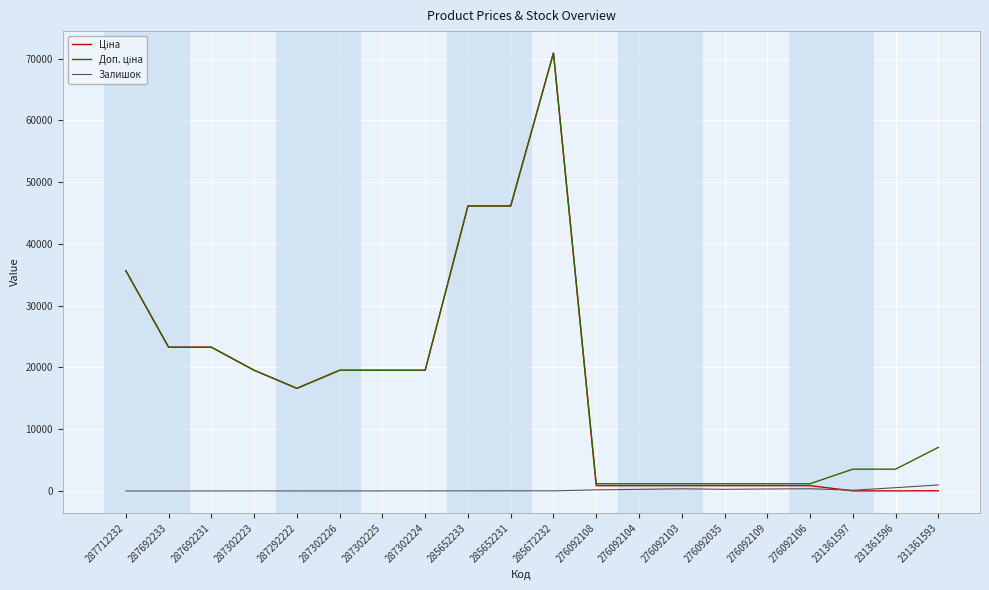

Is it true that Залишок equals 0.0 at 287712232?

True